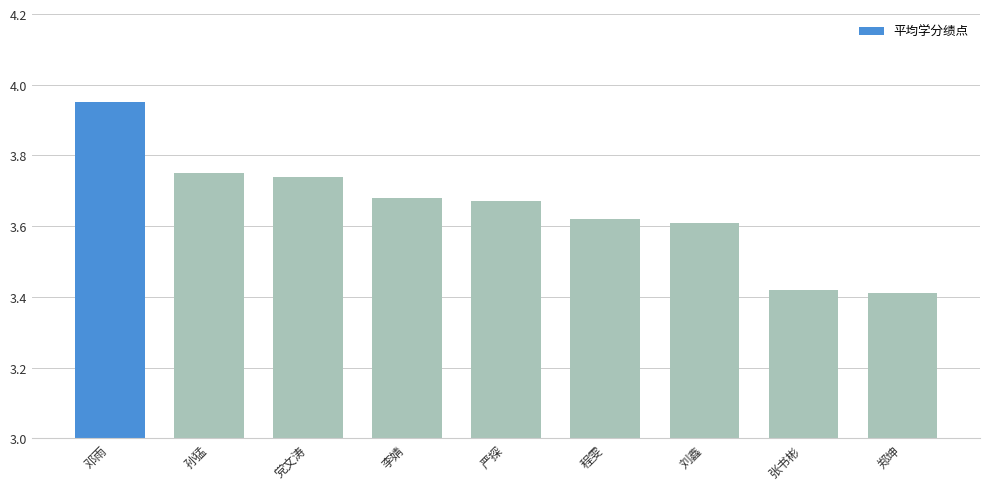

Approximately how many times larger is the value at 程雯 compared to 严探?

1.0